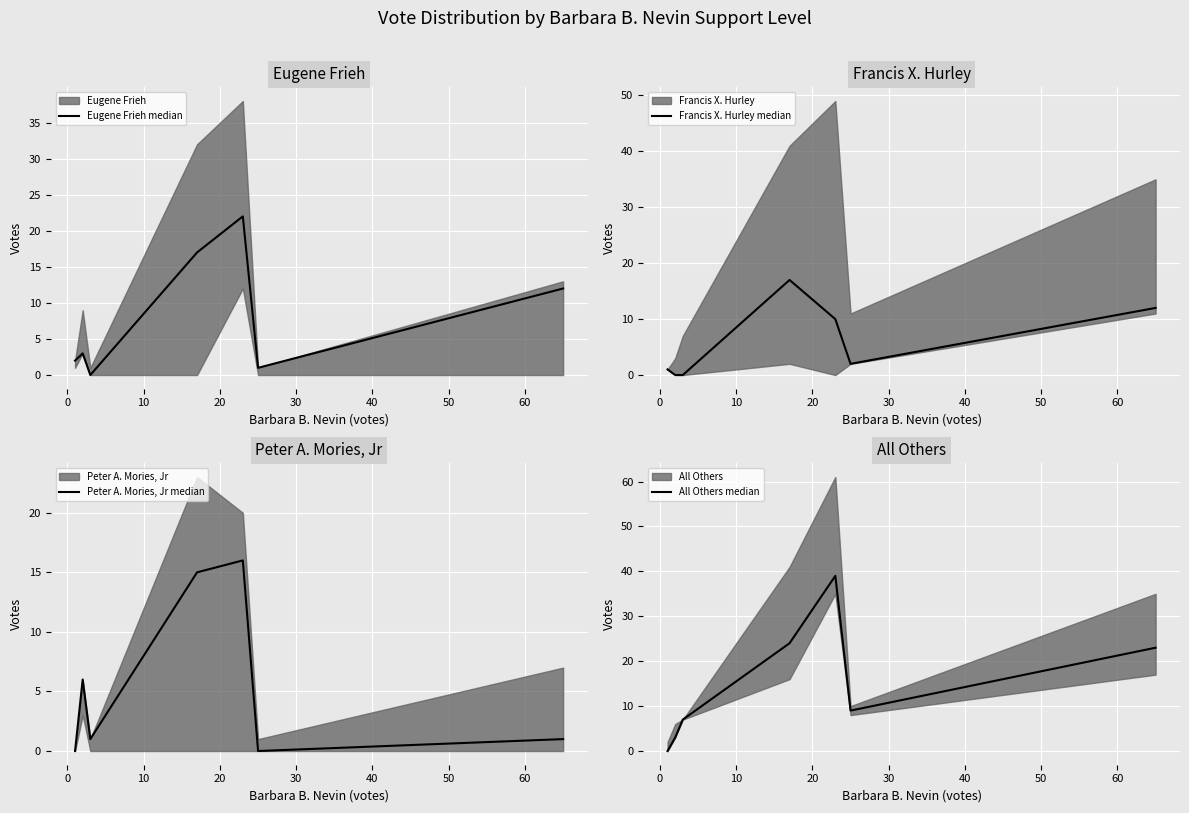

Which series has the widest spread of values?

All Others median